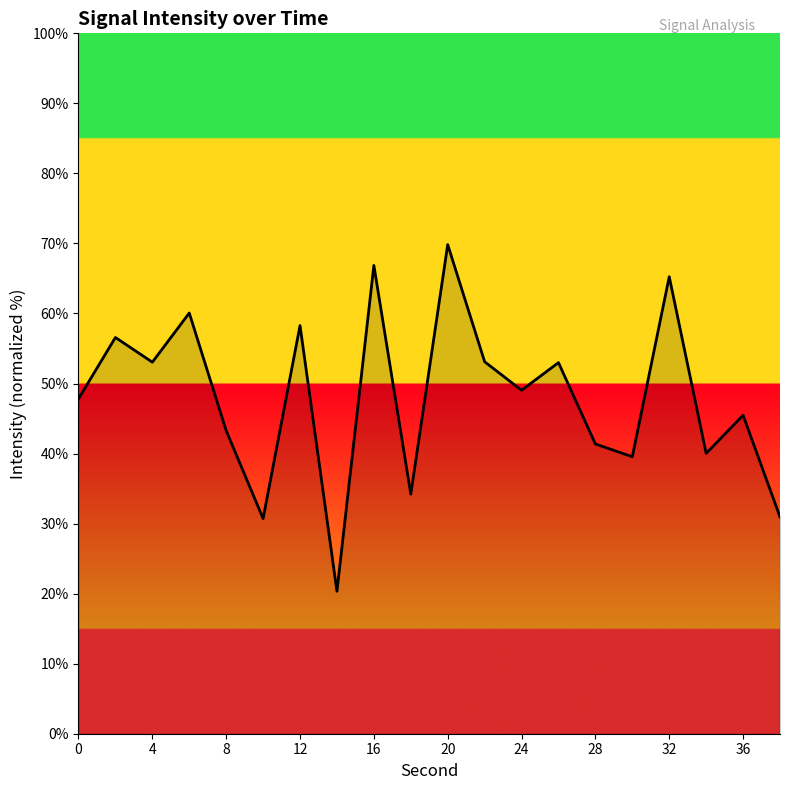

What is the minimum value shown in the chart?

20.3